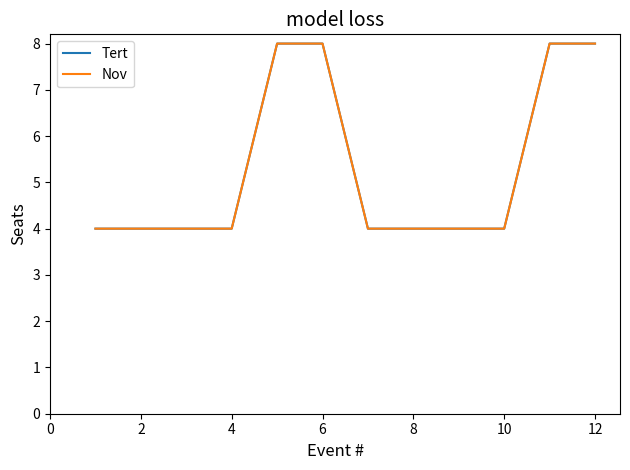

Rank the series by their maximum value, from highest to lowest.

Tert, Nov